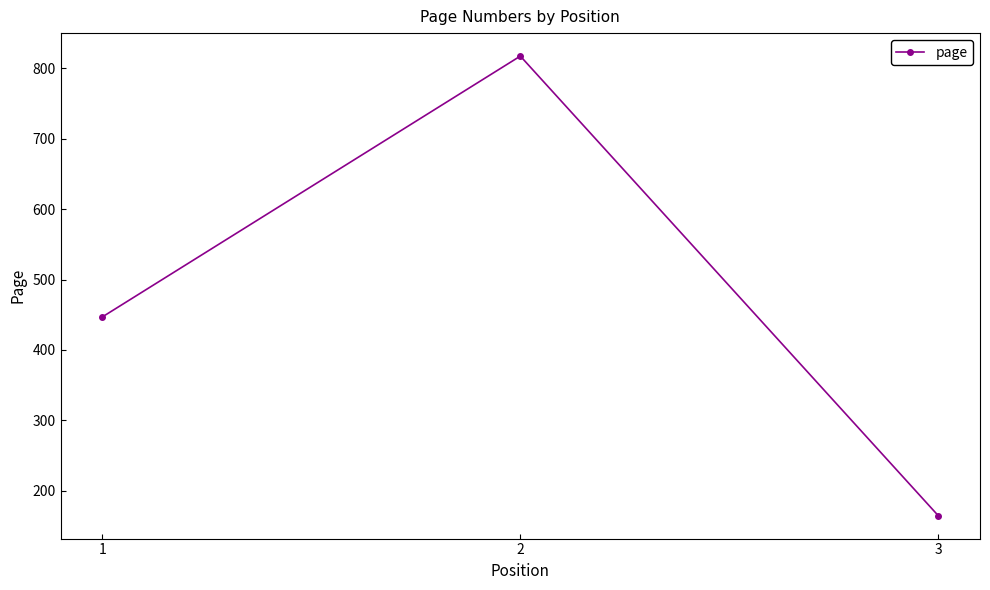

How many categories are shown in the chart?

3